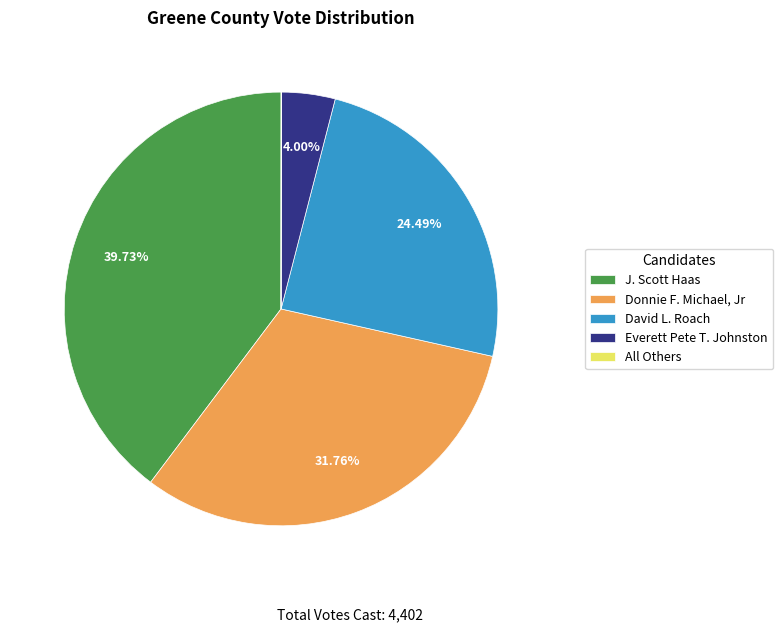

What is the ratio of the value at Everett Pete T. Johnston to the value at David L. Roach?

0.2